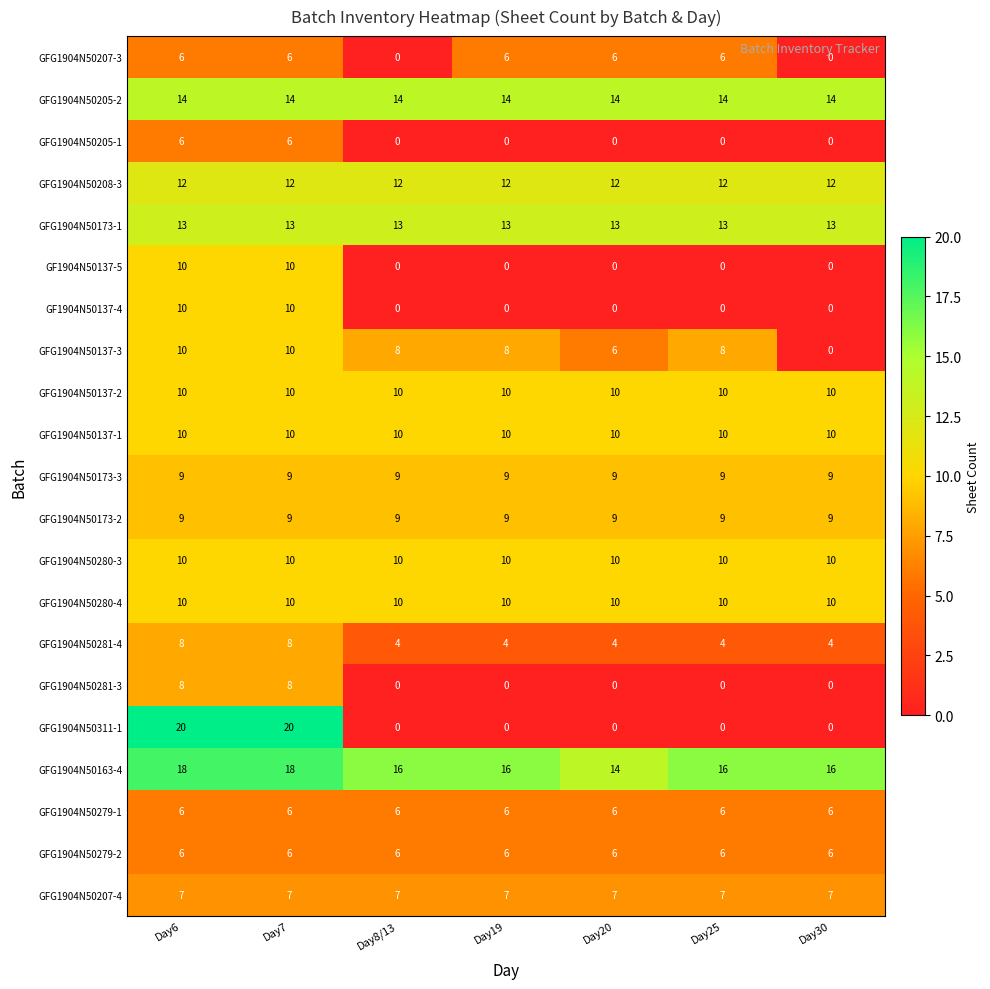

Read the GFG1904N50208-3 value at Day7.

12